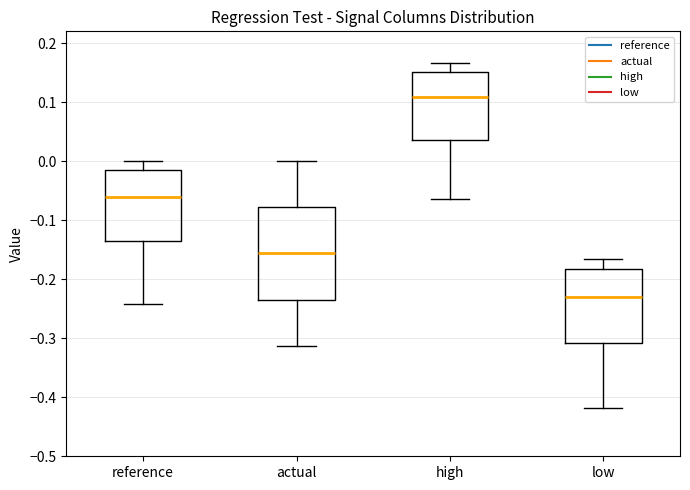

Which box's median line is the highest?

high